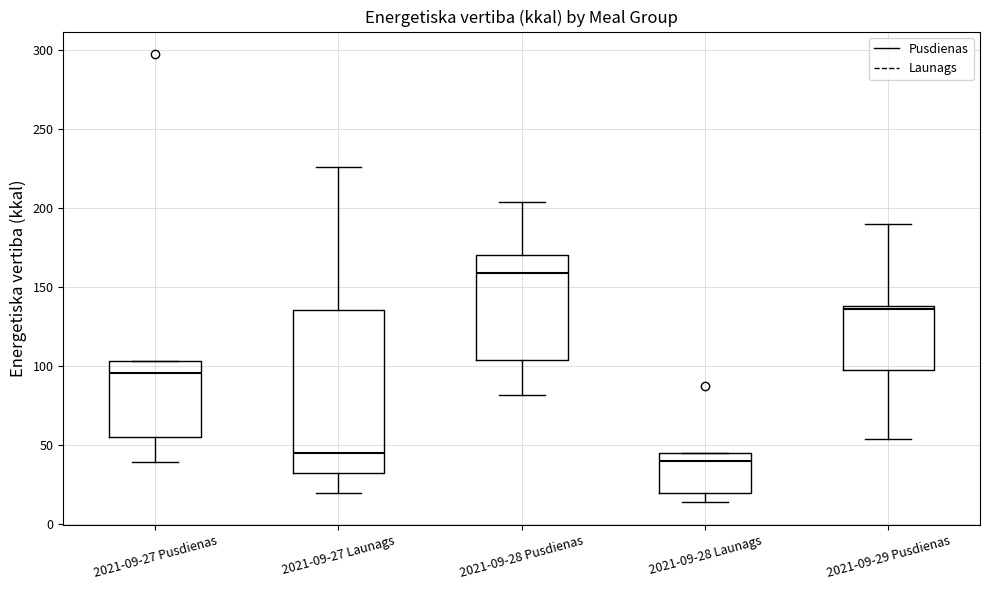

Comparing the boxes themselves (not the whiskers), which one is the tallest?

2021-09-27 Launags